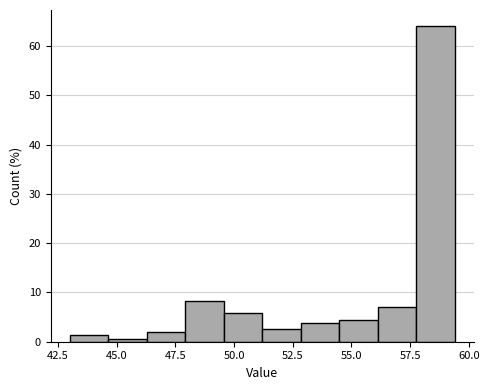

Around what value on the x-axis is the tallest bar? Give the approximate position of its centre, as read against the axis.

58.5